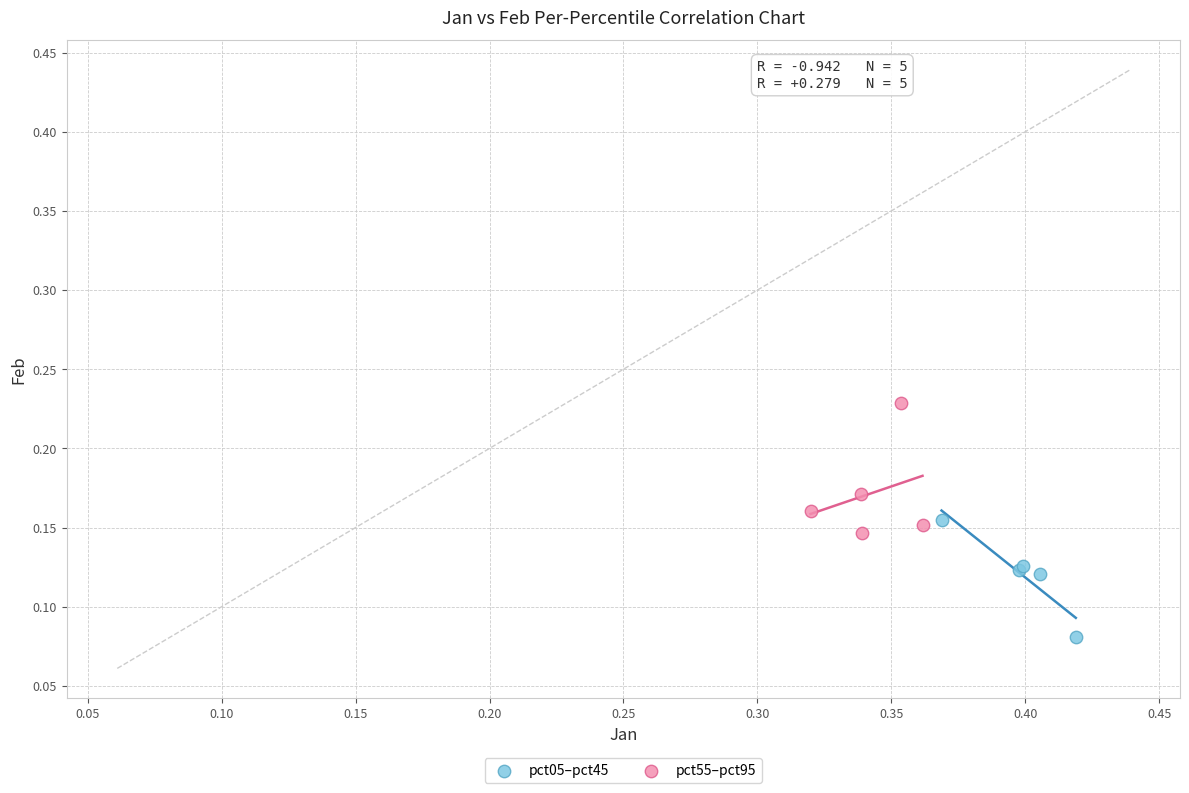

What are all the series names shown in the legend?

pct05–pct45, pct55–pct95